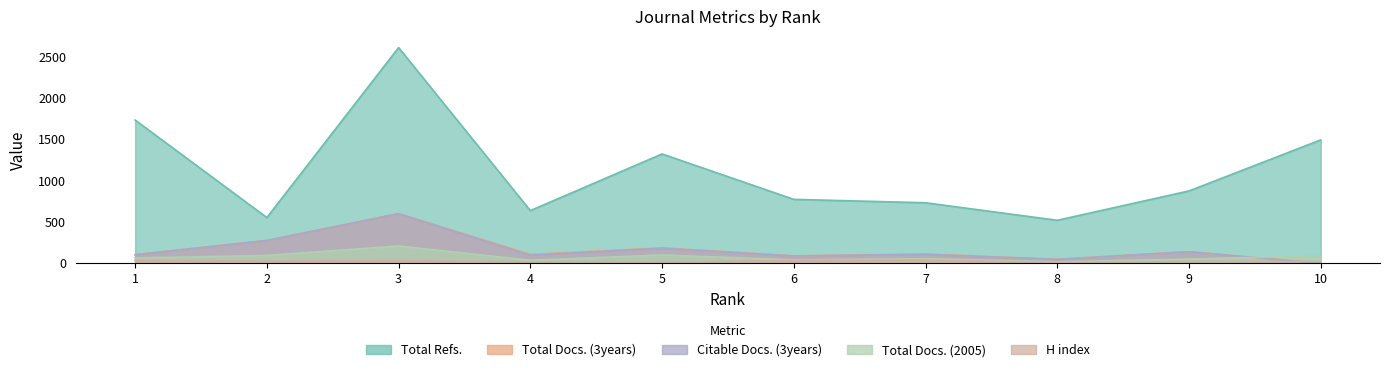

Reading left to right, list all the values displayed in this chart.

H index: 37	27	34	17	13	36	41	9	21	23
Total Docs. (2005): 65	96	210	38	102	42	57	19	53	92
Total Docs. (3years): 105	277	602	110	188	90	113	49	141	0
Total Refs.: 1733	554	2609	638	1323	774	733	521	876	1493
Citable Docs. (3years): 105	277	601	99	184	90	110	49	141	0